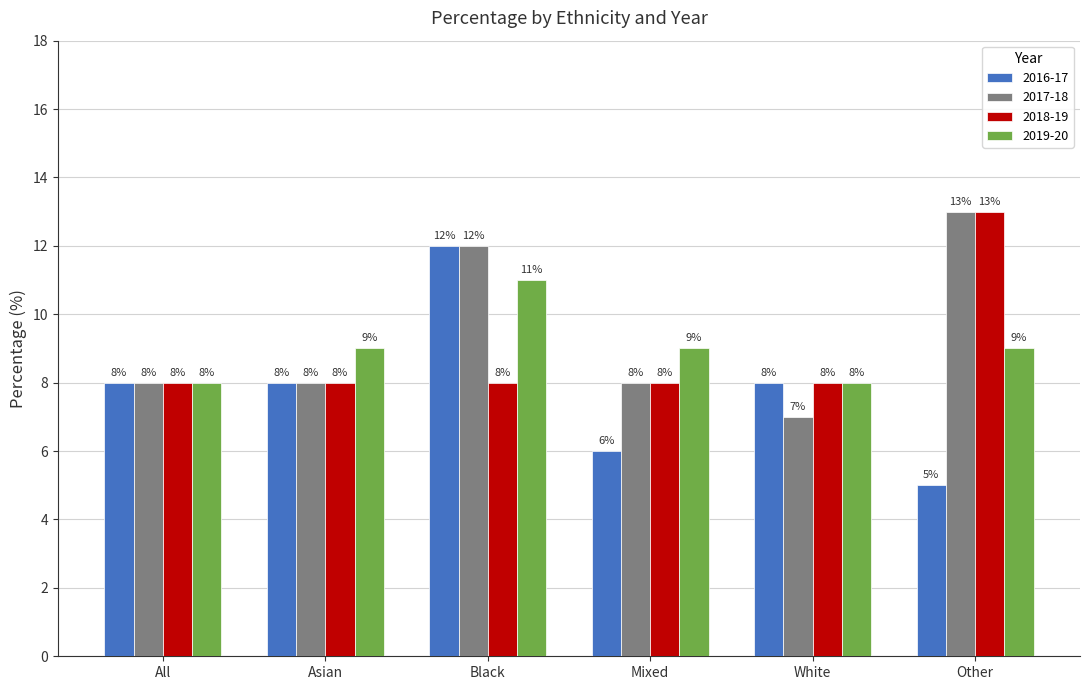

Are the bars grouped side by side (vs. stacked)?

Yes